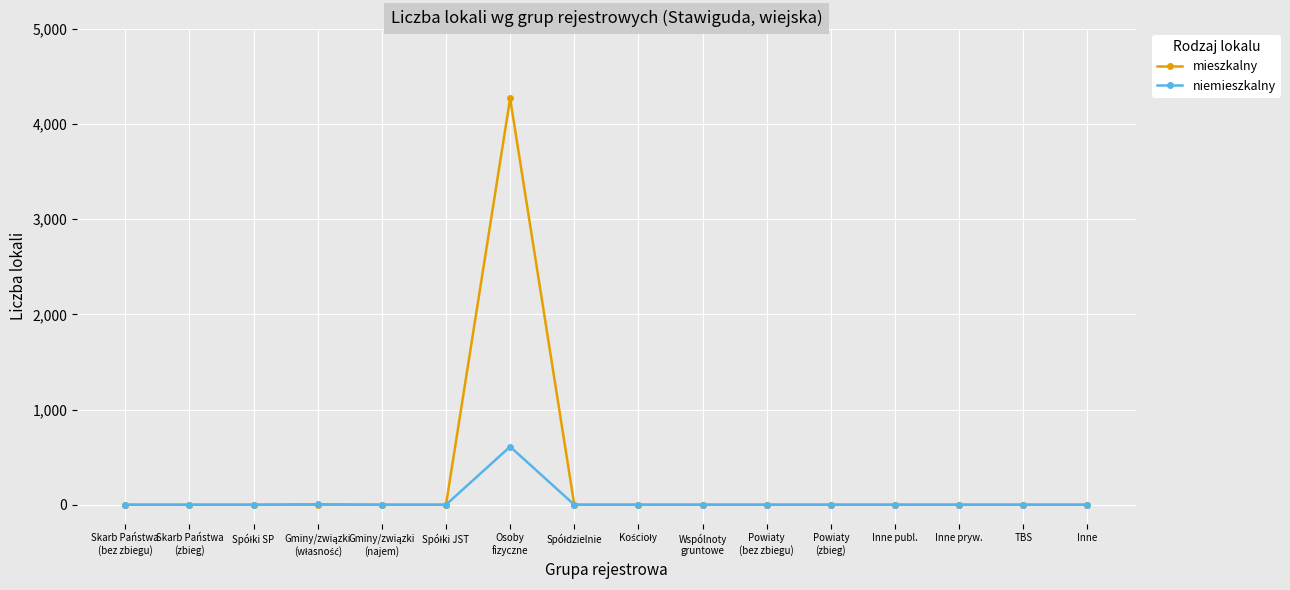

Rank the series by their average value, from highest to lowest.

mieszkalny, niemieszkalny